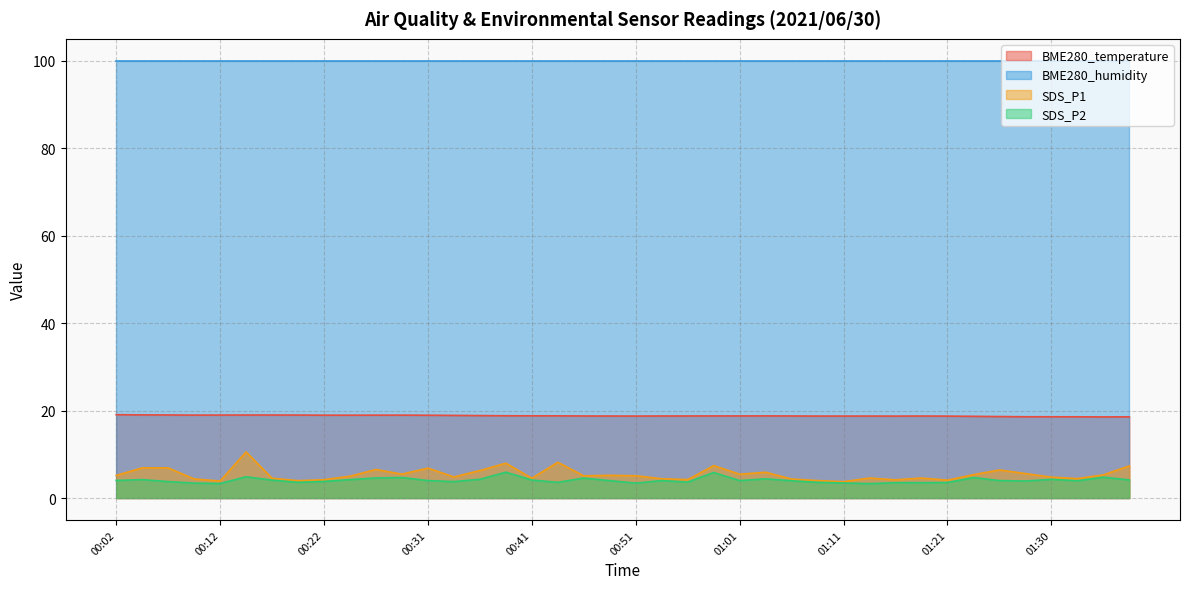

Where does the SDS_P2 series first go above 4?

00:02